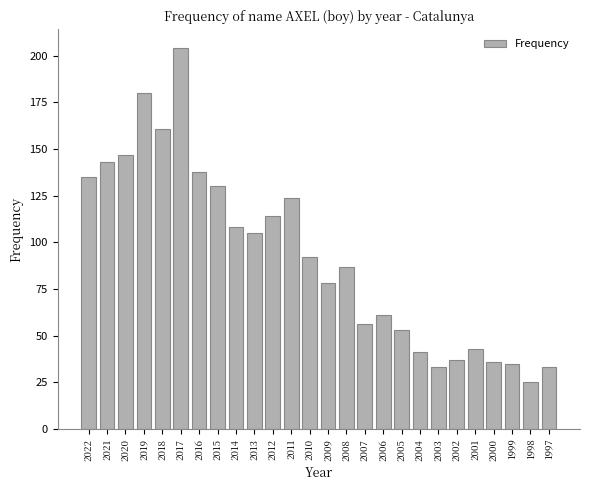

Which has a higher value, 2010 or 2003?

2010